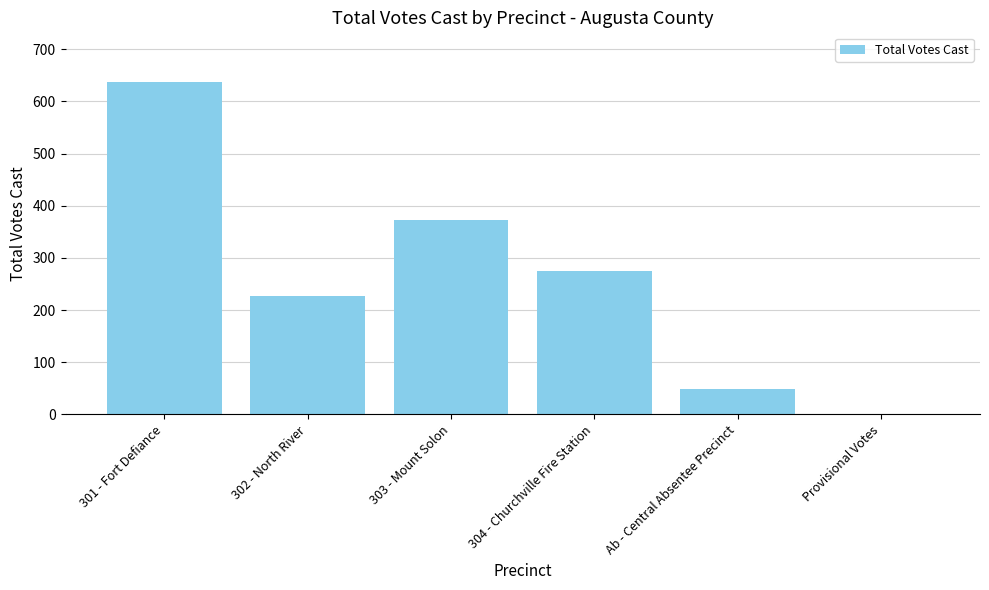

What is the sum of the values at 303 - Mount Solon and Ab - Central Absentee Precinct?

421